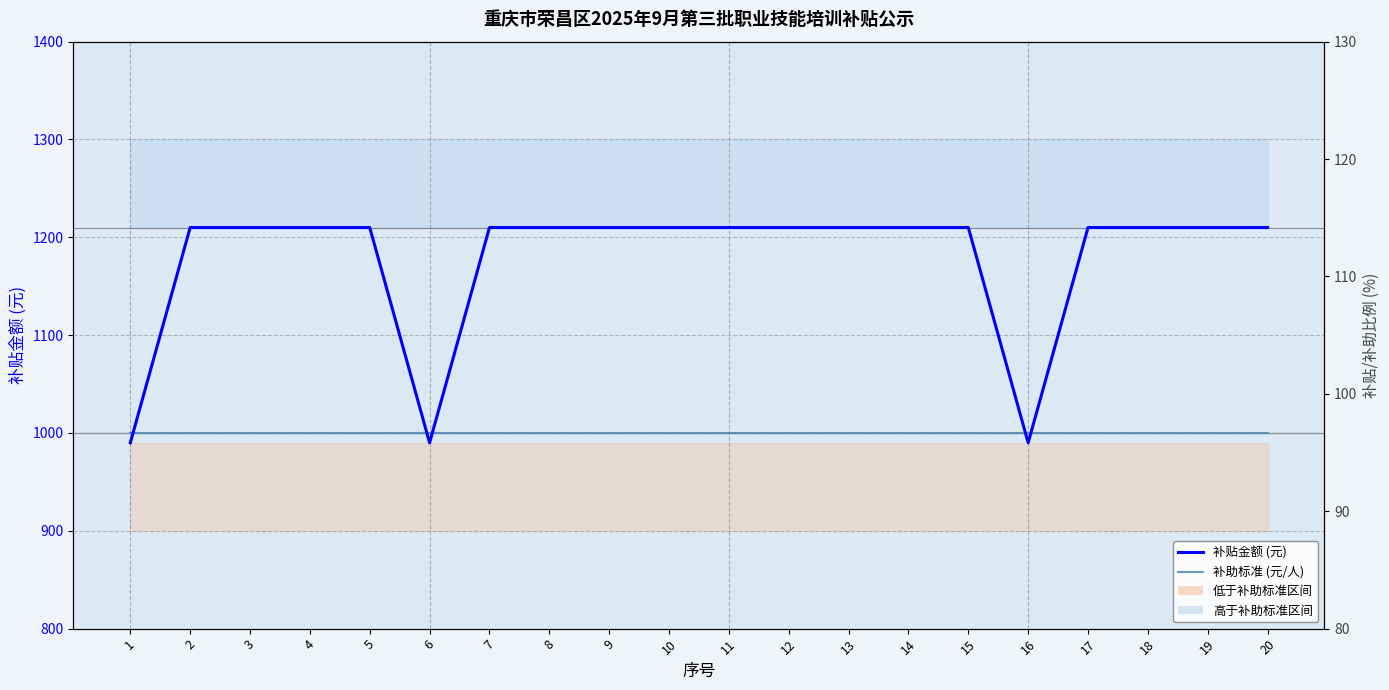

True or false: 补贴比例 (%) has a value of 121 at 2.

True